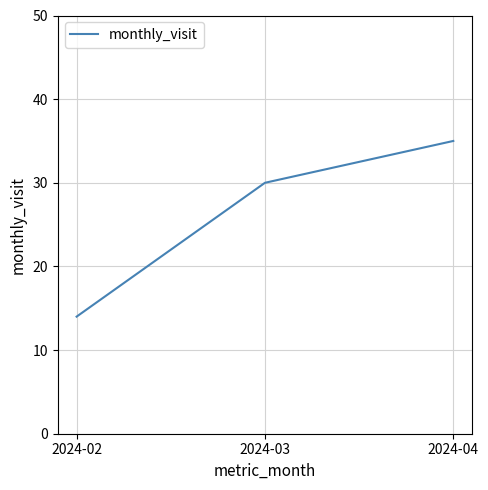

What is the ratio of the value at 2024-02 to the value at 2024-03?

0.5